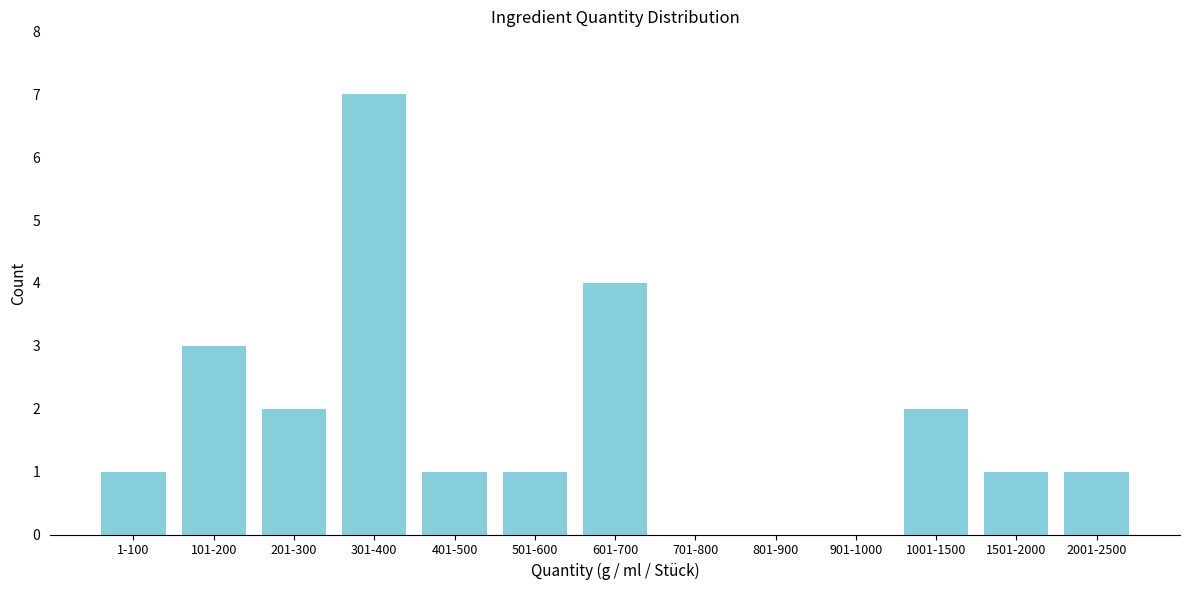

Reading left to right, what are all the values shown in this chart?

1-100=1	101-200=3	201-300=2	301-400=7	401-500=1	501-600=1	601-700=4	701-800=0	801-900=0	901-1000=0	1001-1500=2	1501-2000=1	2001-2500=1